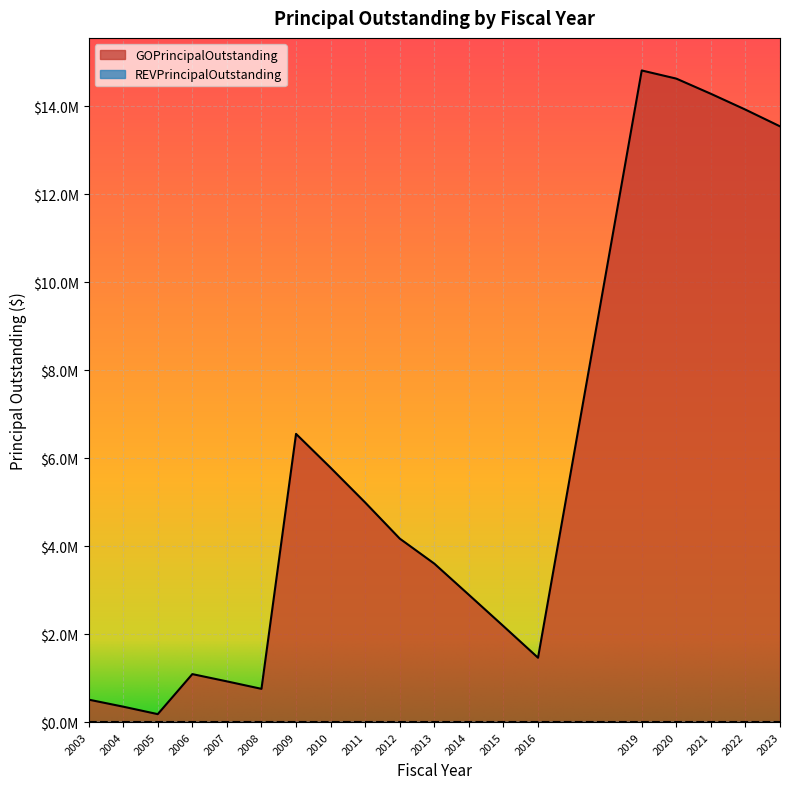

Reading left to right, list all the values displayed in this chart.

2003=510000	2004=350000	2005=180000	2006=1090000	2007=925000	2008=755000	2009=6550000	2010=5780000	2011=4990000	2012=4170000	2013=3601000	2014=2892000	2015=2180000	2016=1462000	2019=14810000	2020=14625000	2021=14280000	2022=13920000	2023=13540000